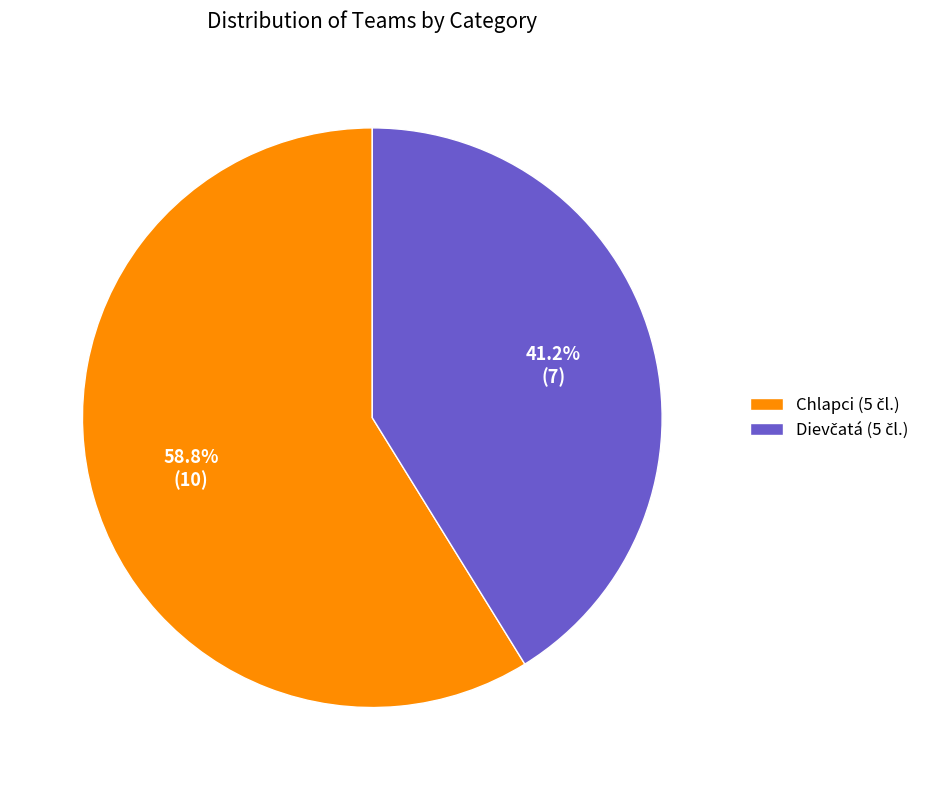

Count the number of slices in the pie.

2